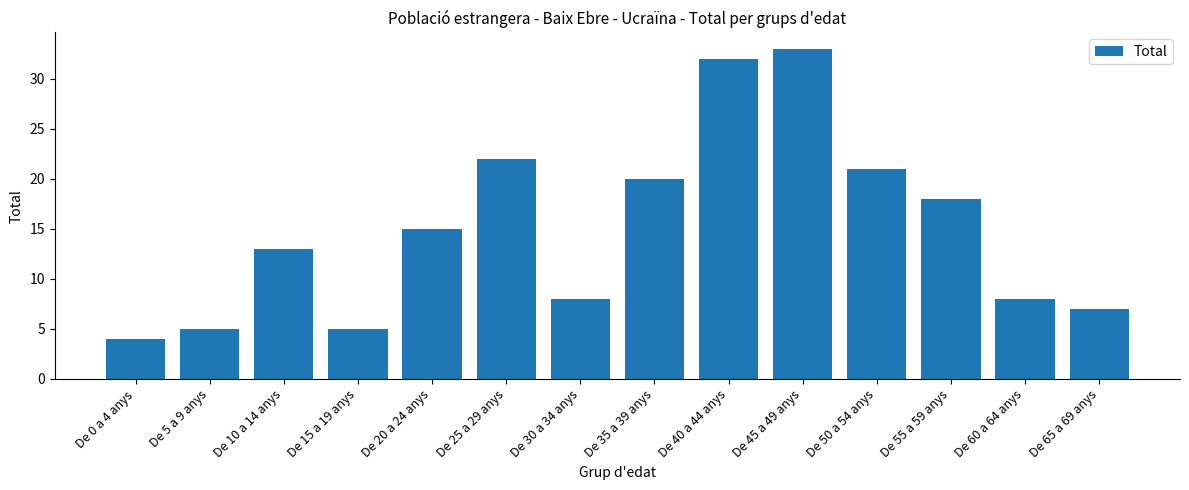

What is the label of the 11th bar from the right?

De 15 a 19 anys